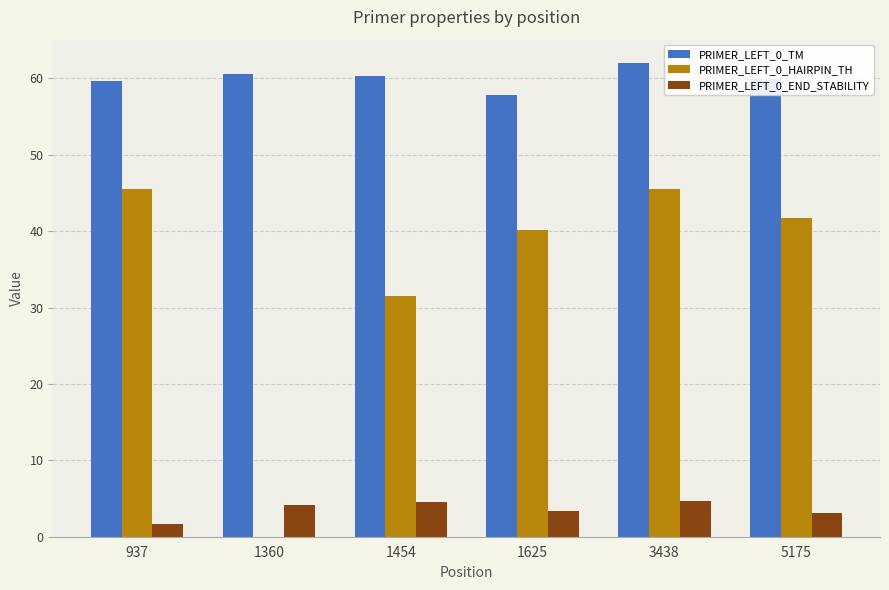

What is the maximum value shown in the chart?

62.0